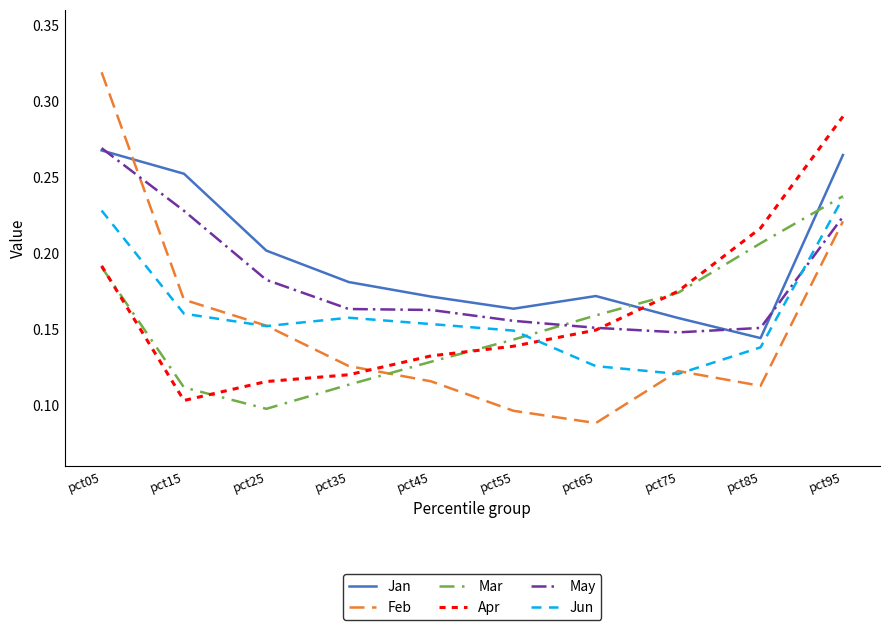

The Feb series shows 0.2 at pct75. True or false?

False